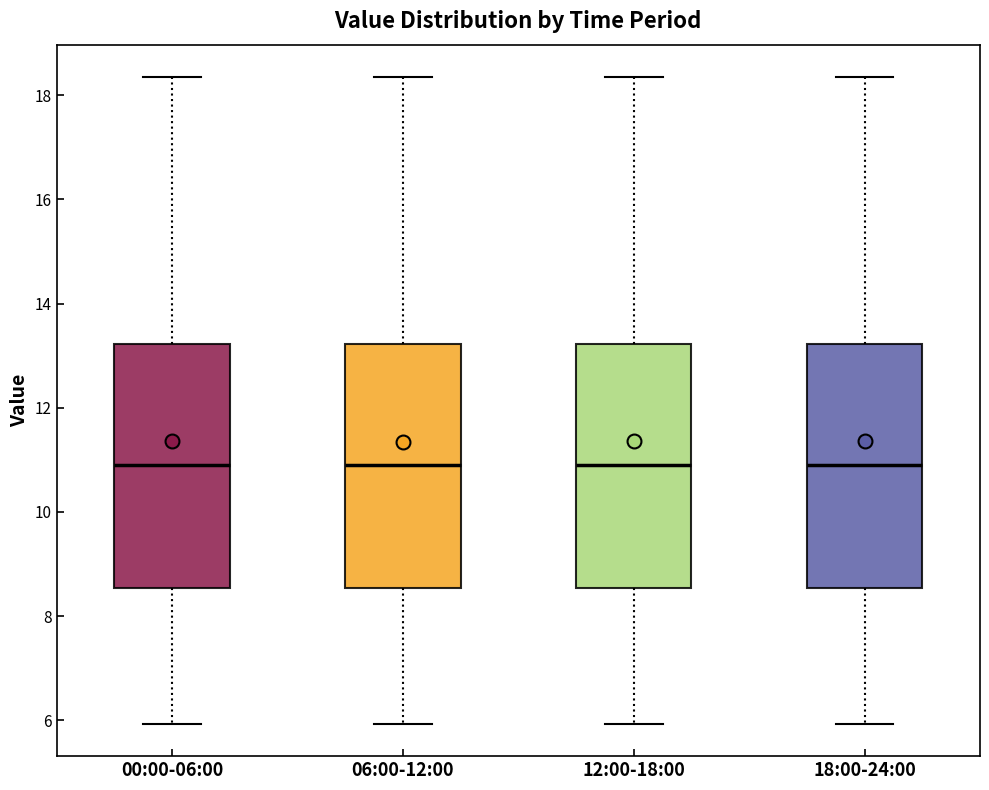

Where does the median line of the box for 06:00-12:00 sit on the y-axis? The values are not printed on the chart, so give them approximately, as read against the axis.

11.0